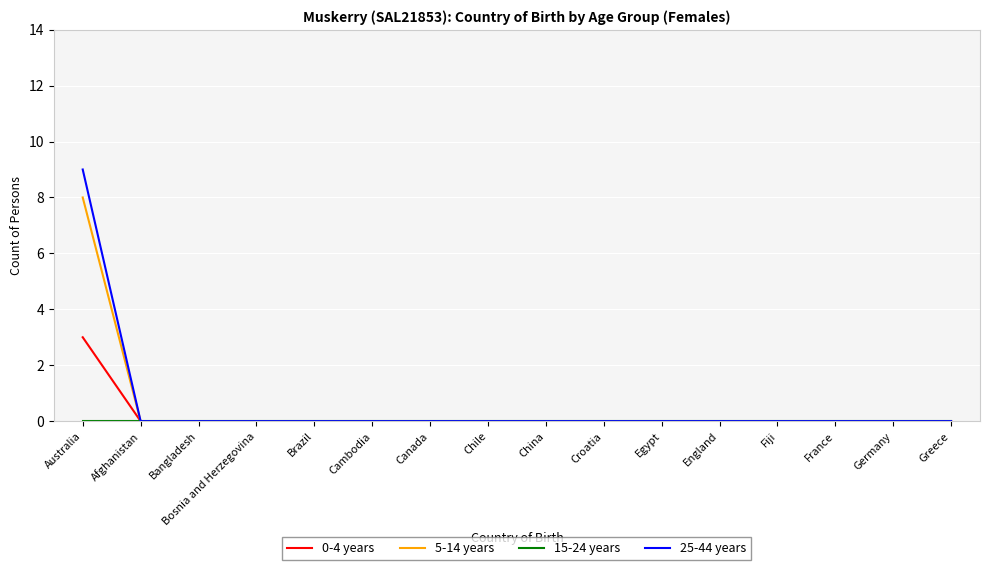

Which category has the highest value in the 5-14 years series?

Australia